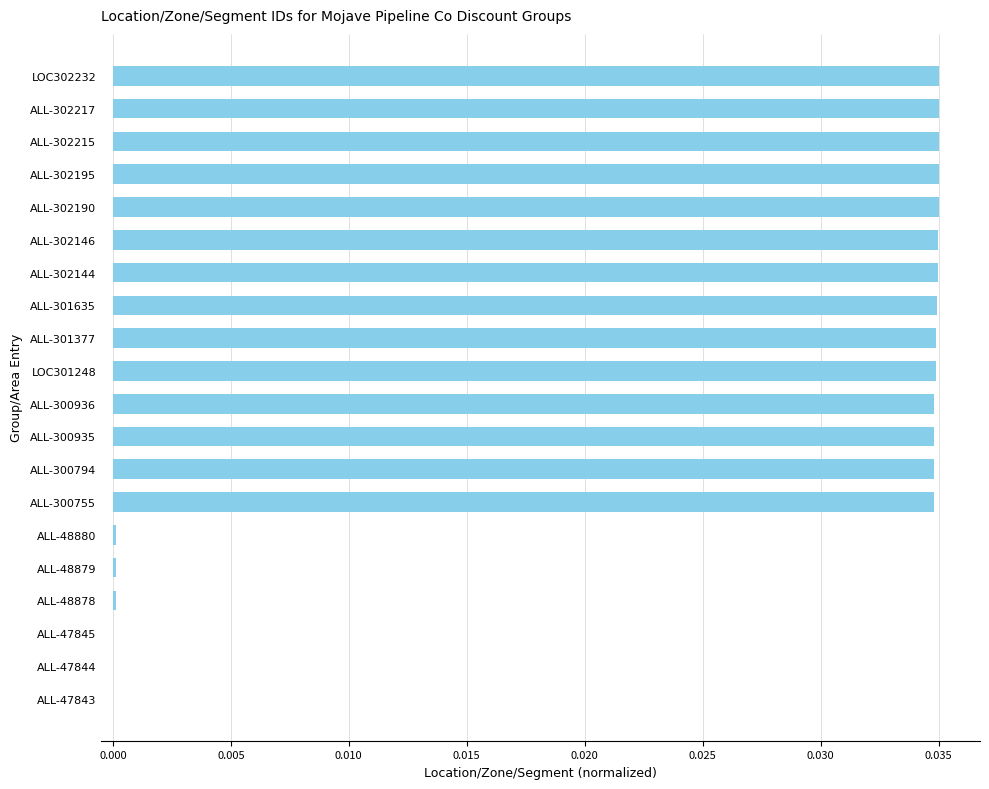

Count the number of data series in this chart.

1